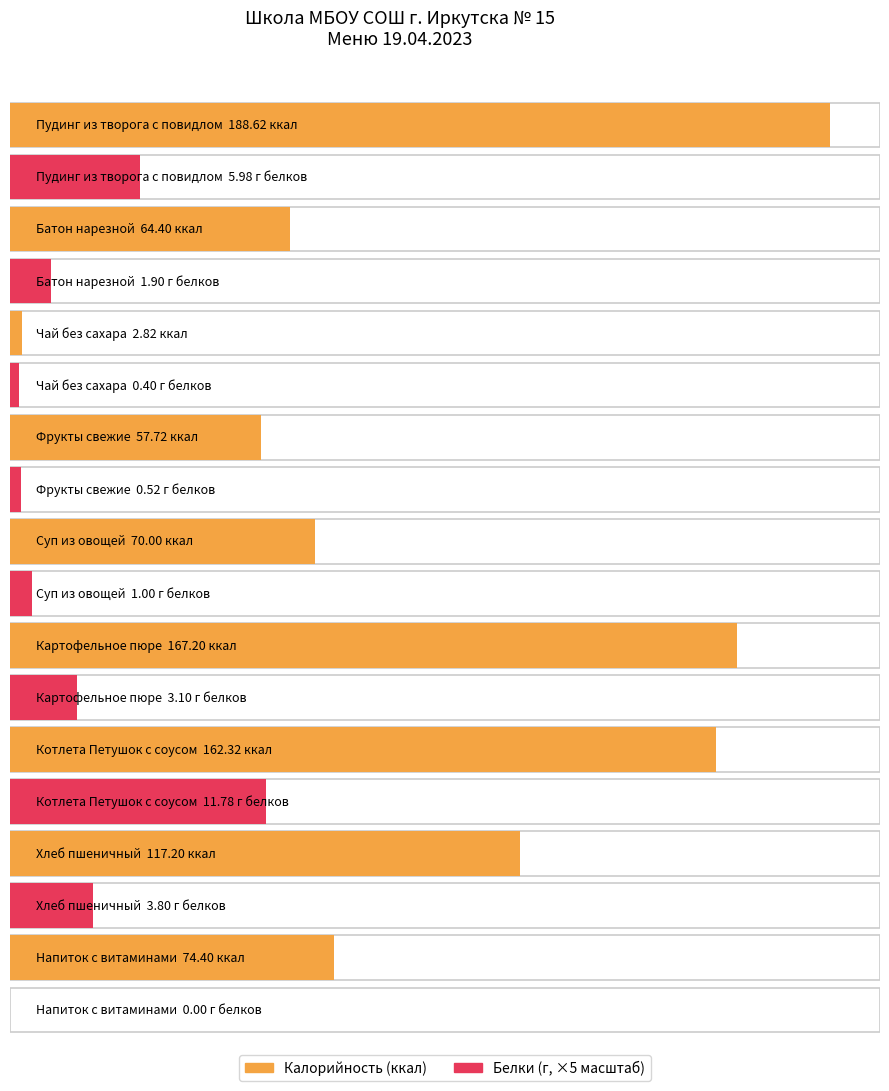

What is the label of the 8th bar from the right?

Батон нарезной